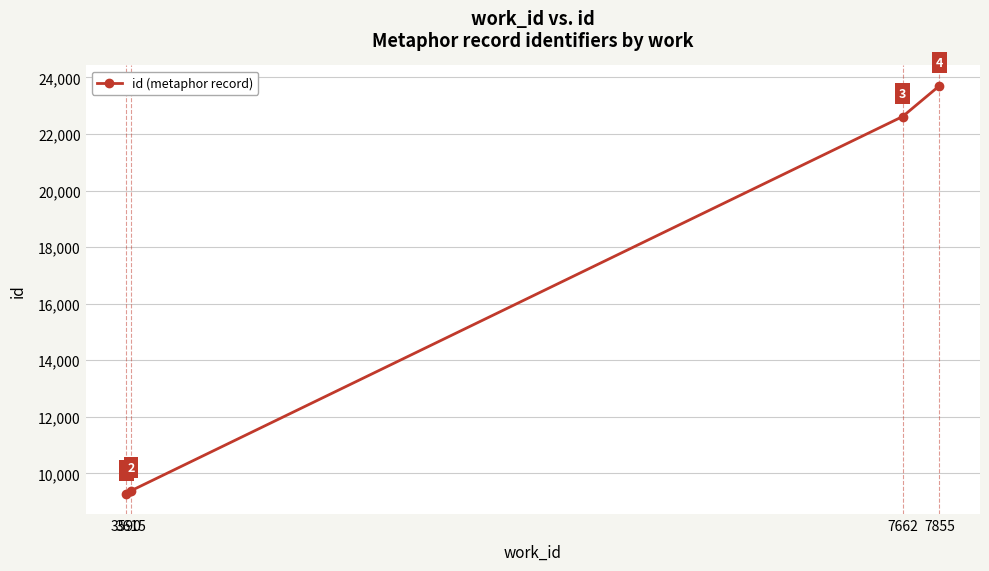

Rank the categories by value from lowest to highest.

3590, 3615, 7662, 7855